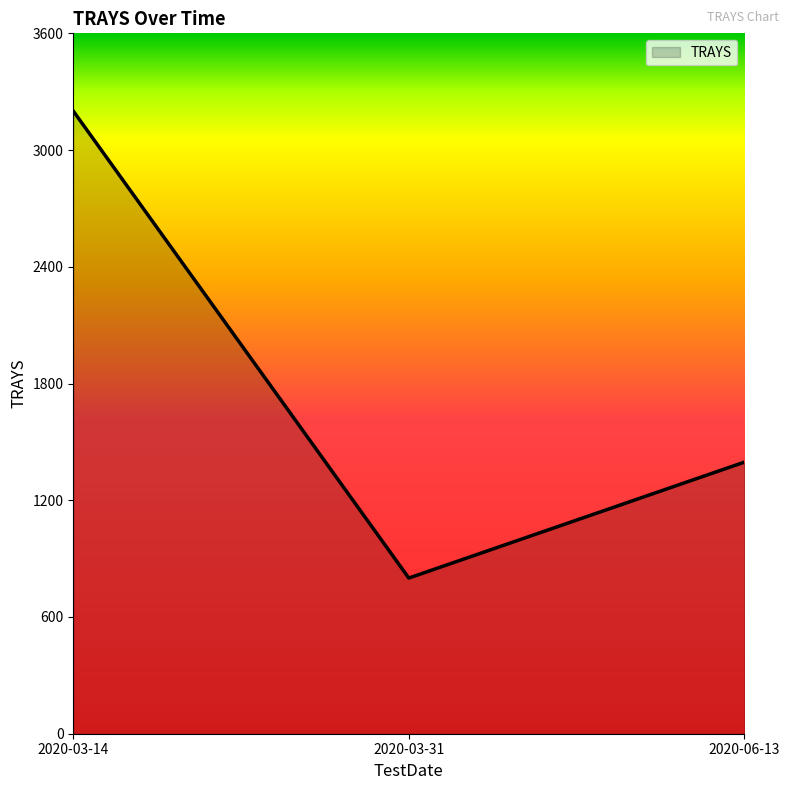

Is it true that the value at 2020-03-31 is 408.0?

False